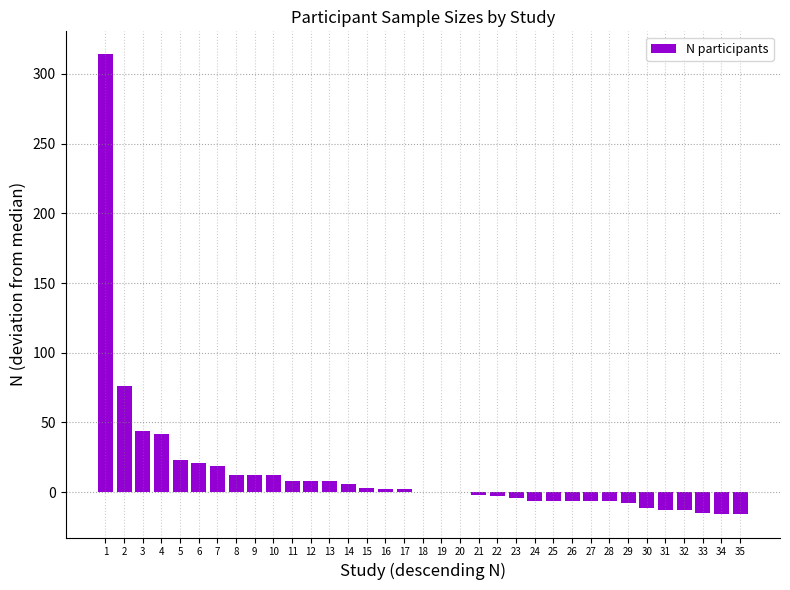

True or false: the data shows 8 at 12.

True